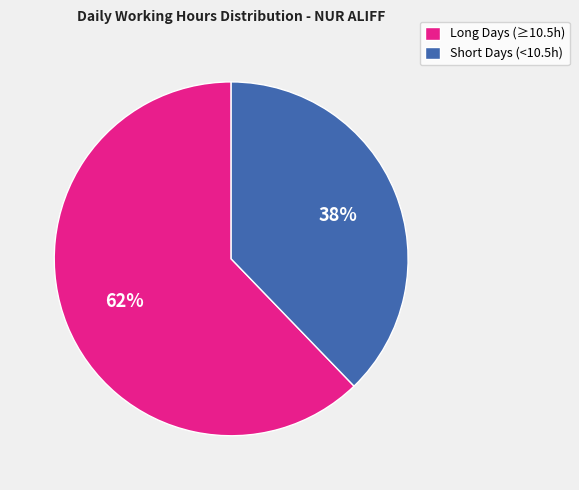

Do Long Days (≥10.5h) and Short Days (<10.5h) together represent more than half of the pie?

Yes